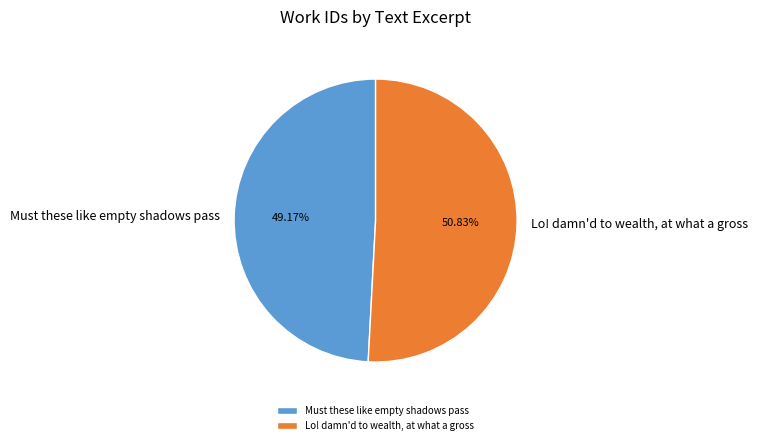

What is the smallest slice in the pie chart?

Must these like empty shadows pass